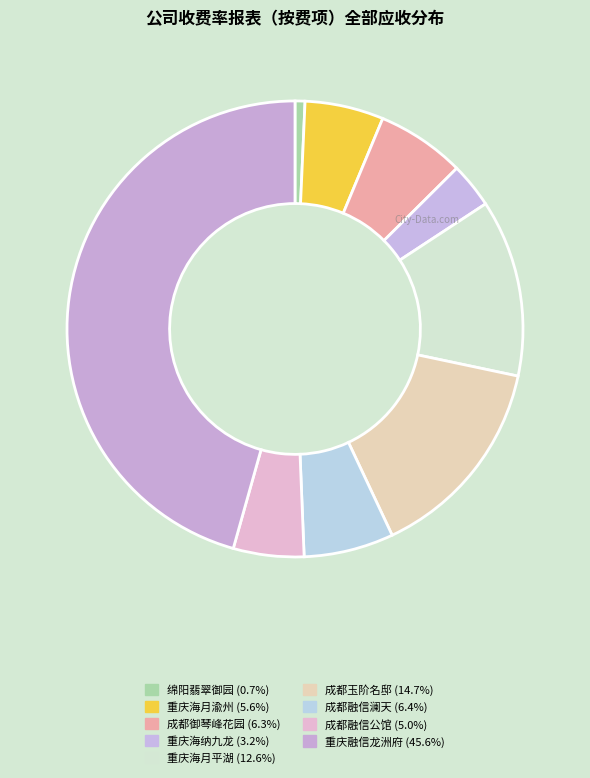

How many segments does this pie chart have?

9